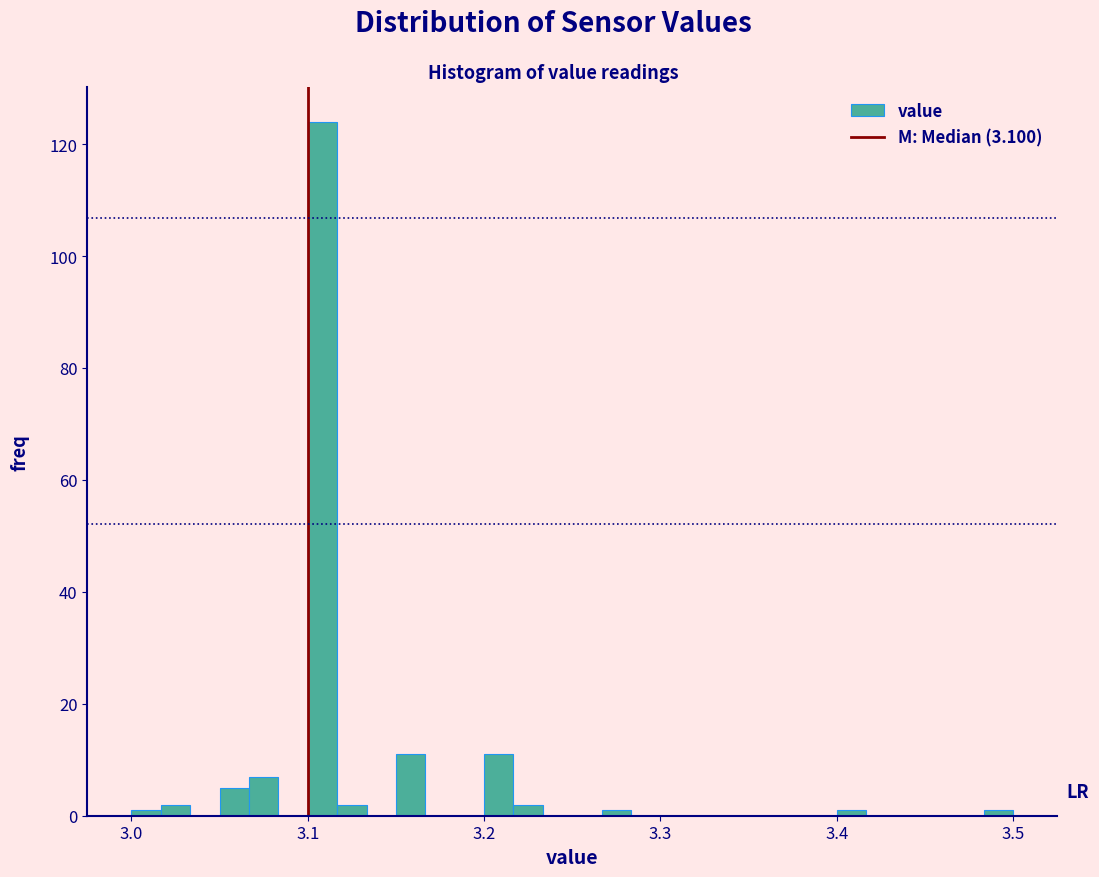

Around what value on the x-axis is the tallest bar? Give the approximate position of its centre, as read against the axis.

3.11